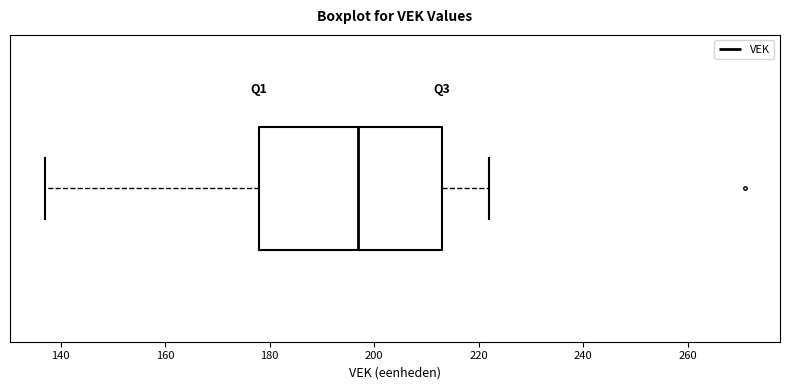

Where is the left edge of the box on the x-axis? The values are not printed on the chart, so give them approximately, as read against the axis.

178